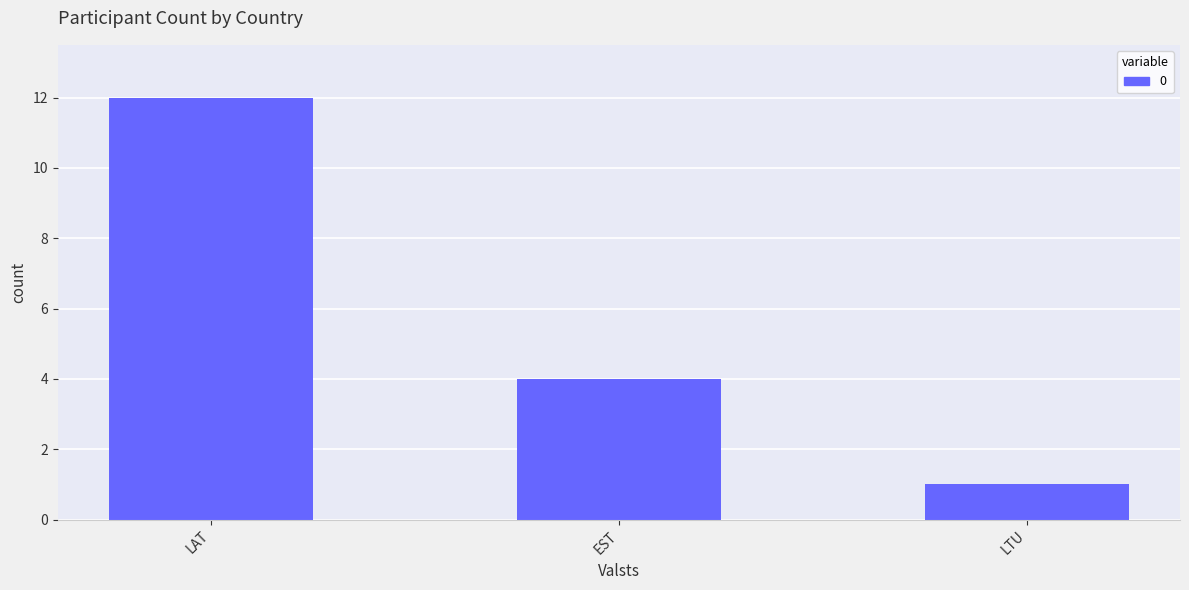

List the labels in order of value, largest first.

LAT, EST, LTU